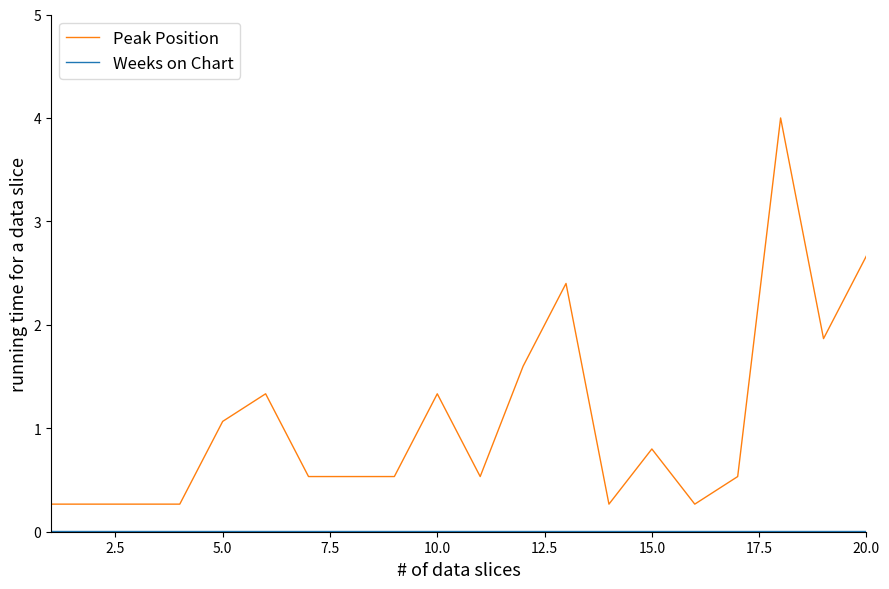

Rank the series by their average value, from lowest to highest.

Weeks on Chart, Peak Position